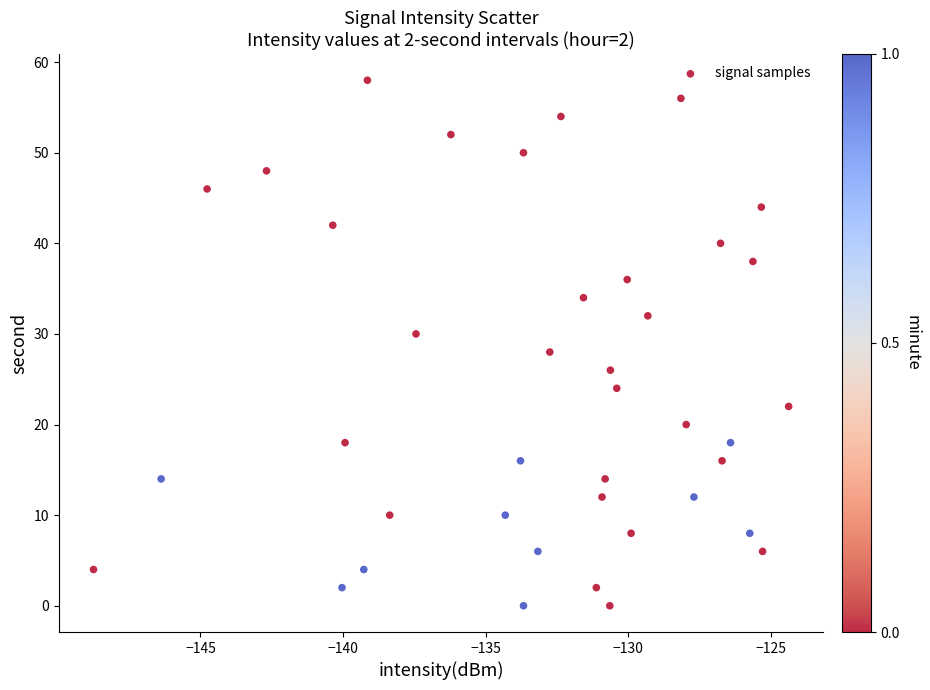

What is the range of Y values (max minus min)?

58